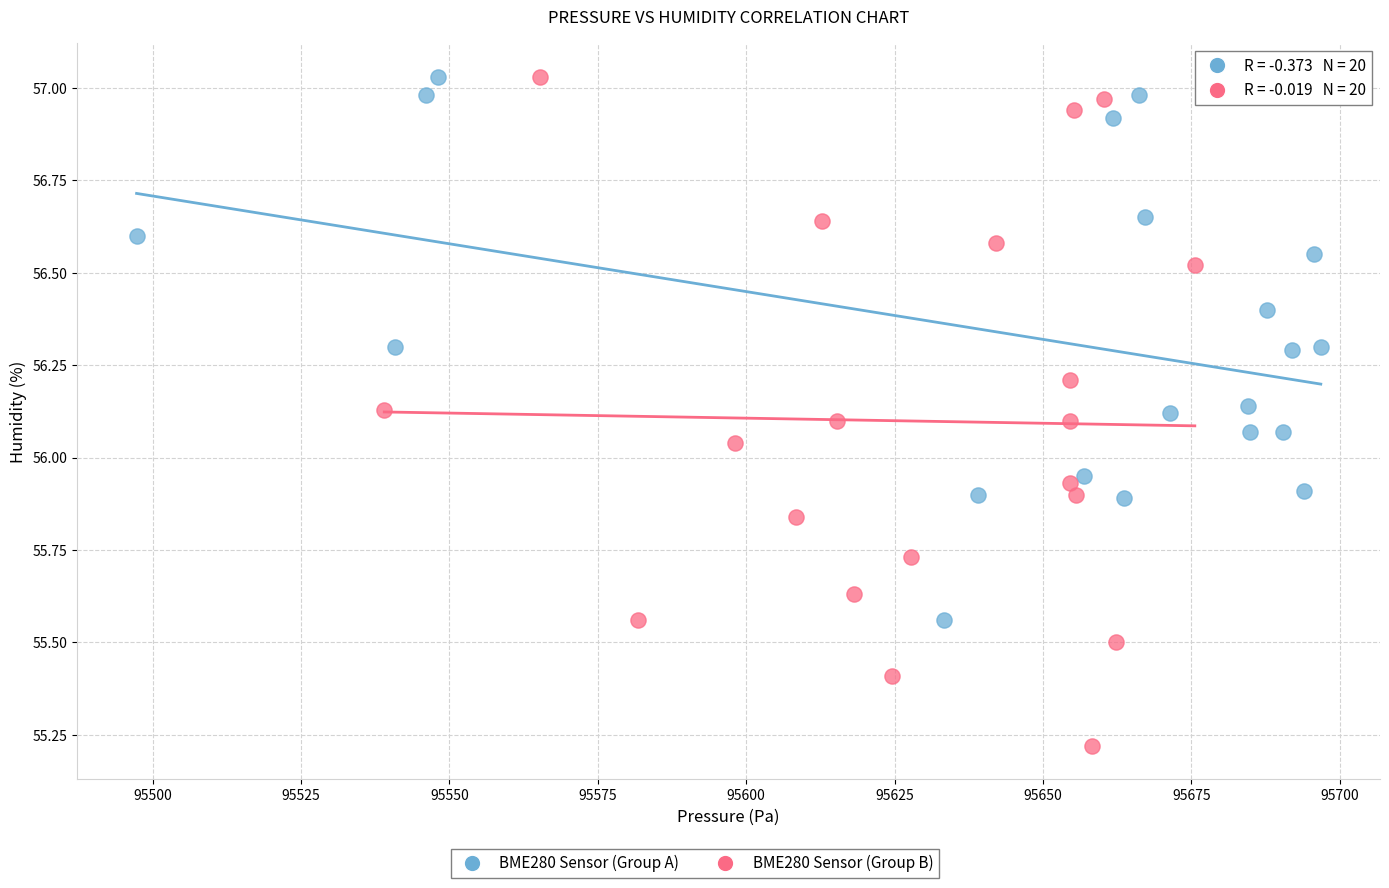

Which series has the largest Y range (max minus min)?

BME280 Sensor (Group B)